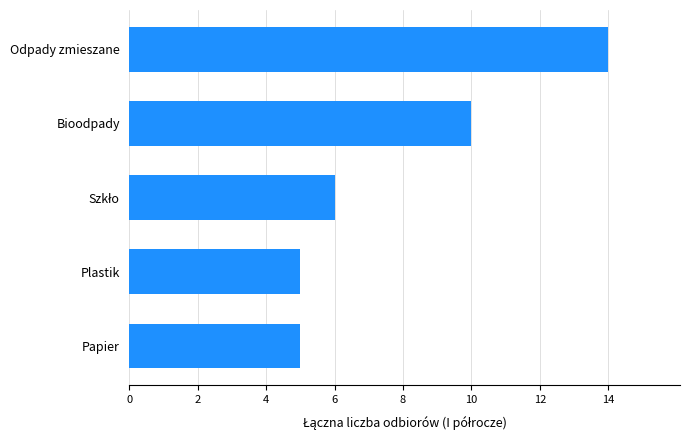

How many categories are shown in the chart?

5